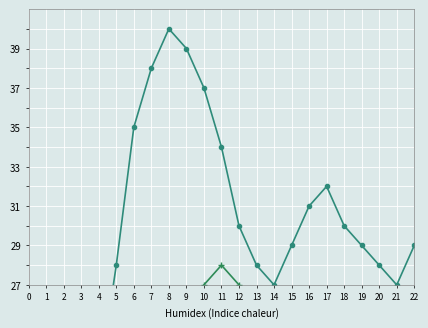

What value does the Casole series have at 2, to the nearest 5?

5